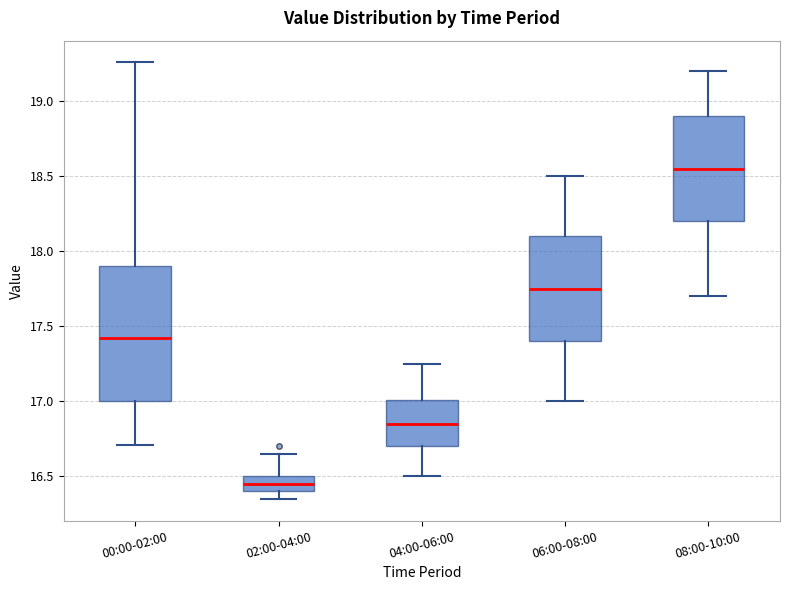

Where is the lower edge of the box for 00:00-02:00 on the y-axis? The values are not printed on the chart, so give them approximately, as read against the axis.

17.00